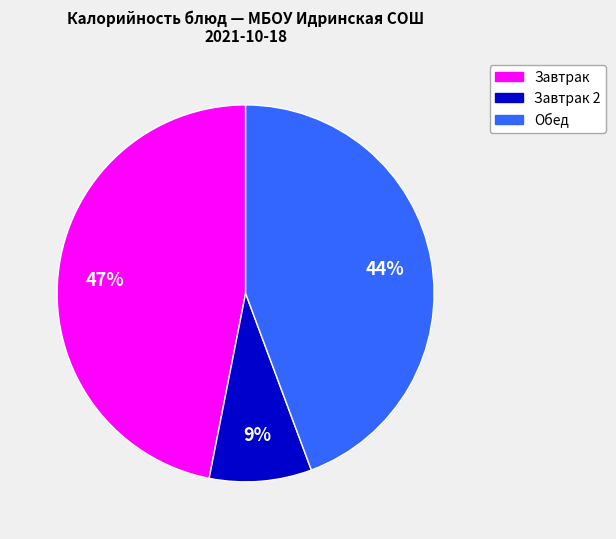

How many slices are in this pie chart?

3